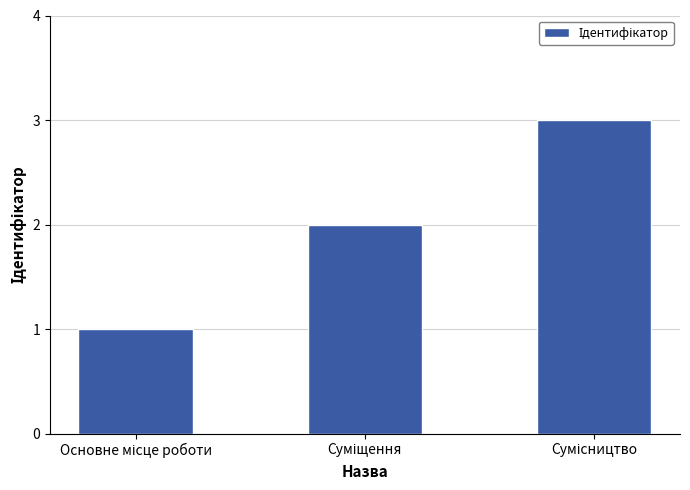

Does the chart contain stacked bars?

No